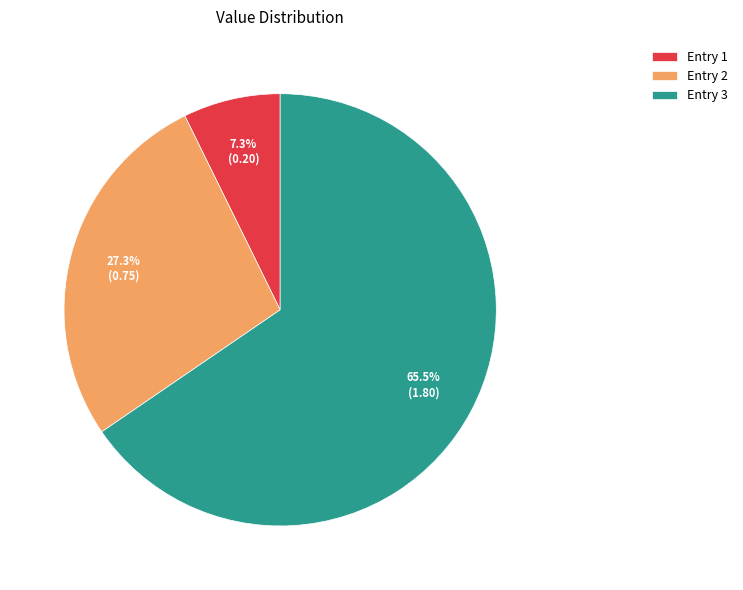

Is there any slice that represents more than half of the pie?

Yes